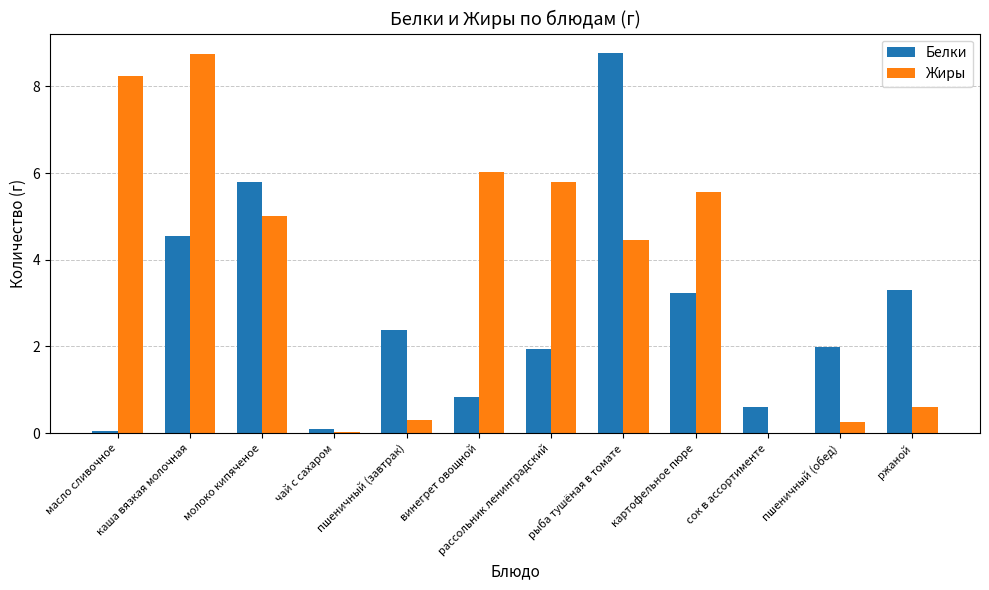

How many categories are shown in the chart?

12